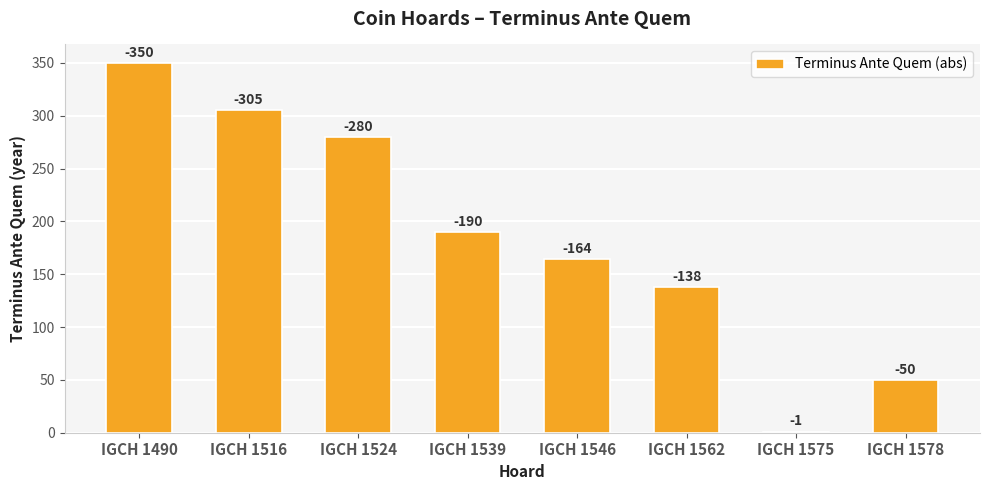

True or false: the data shows 138 at IGCH 1562.

True